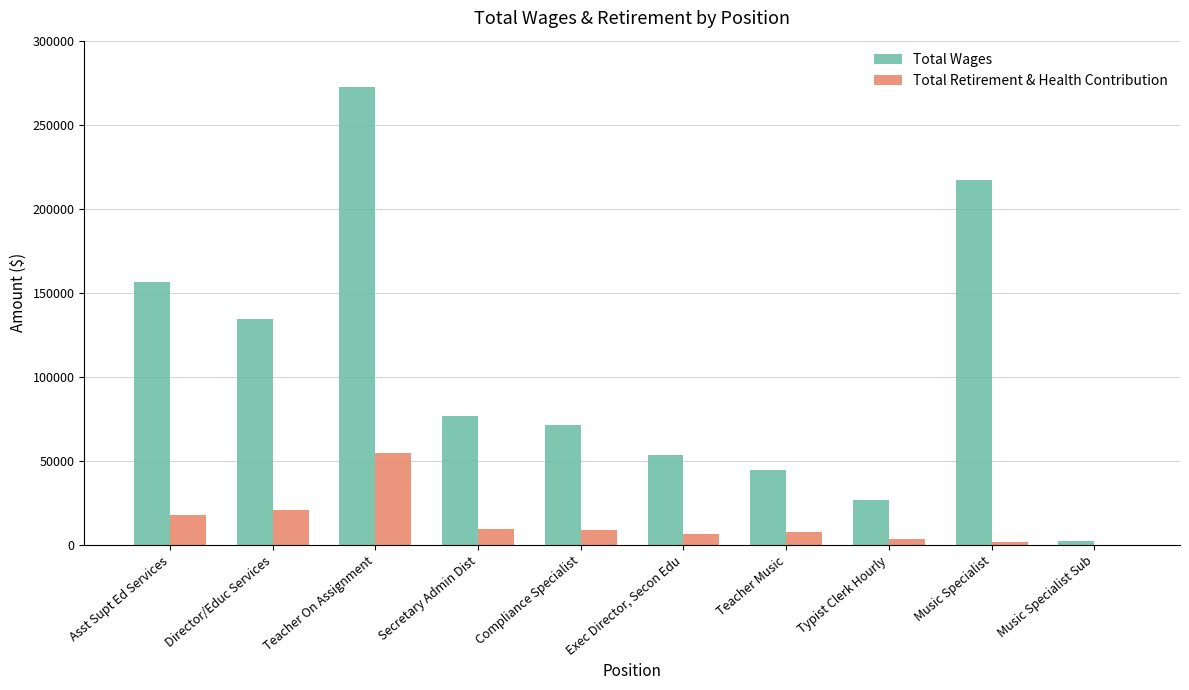

At which label does Total Wages first exceed 76812?

Asst Supt Ed Services